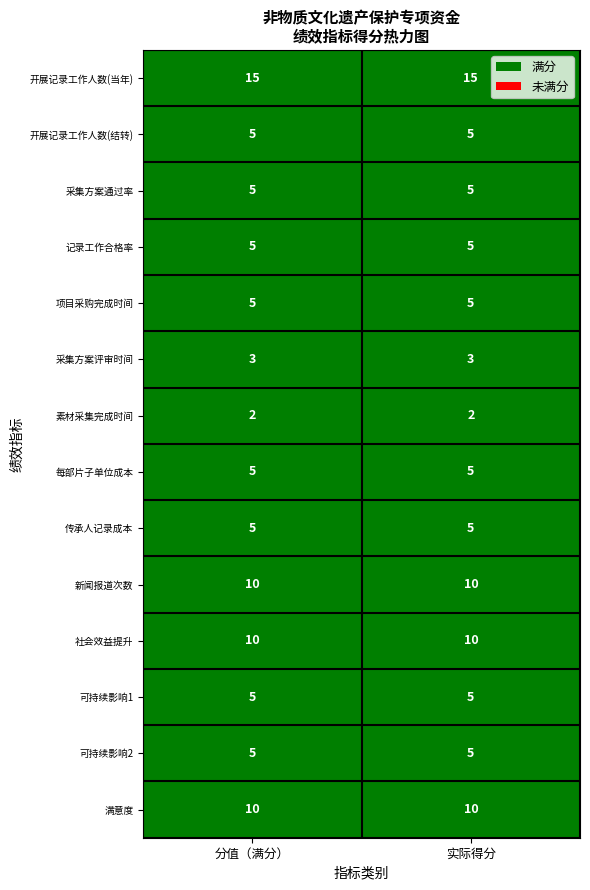

The 质量指标 series shows 3 at 3. True or false?

False